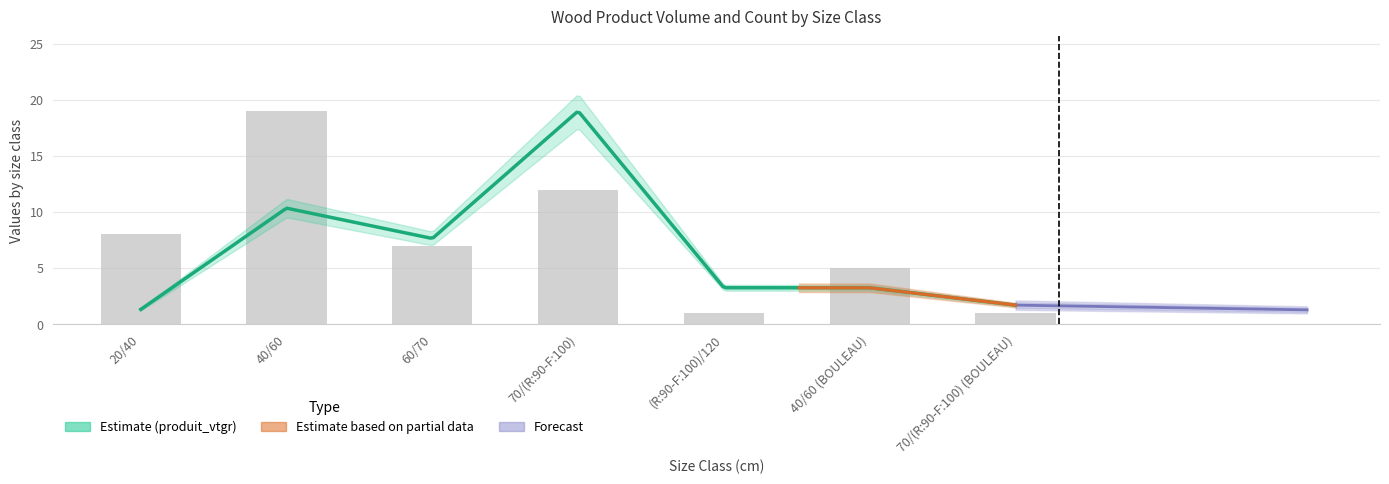

Reading left to right, transcribe all the data shown in this chart.

20/40=8	40/60=19	60/70=7	70/(R:90-F:100)=12	(R:90-F:100)/120=1	40/60 (BOULEAU)=5	70/(R:90-F:100) (BOULEAU)=1